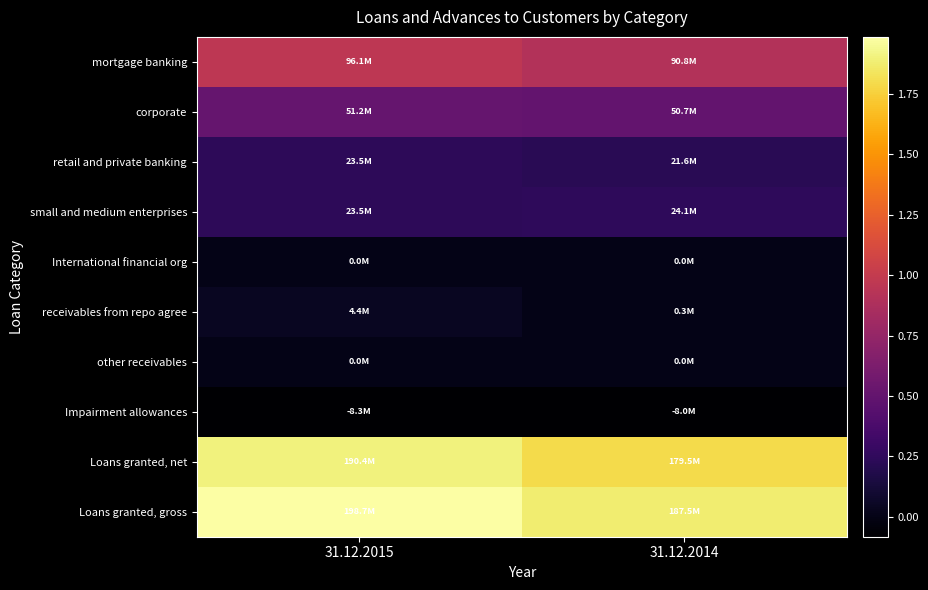

Which series has the largest total across all categories?

Loans granted, gross